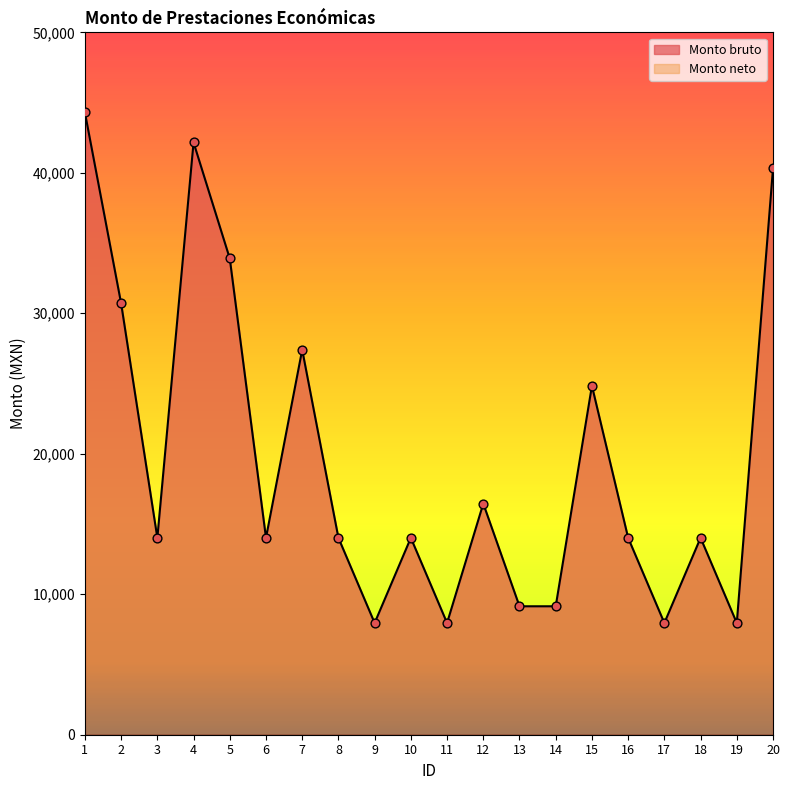

Approximately how many times larger is the value at 7 compared to 15?

1.1